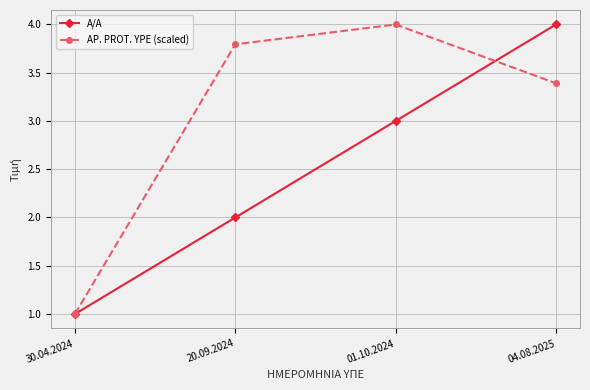

How many series are shown in this chart?

2